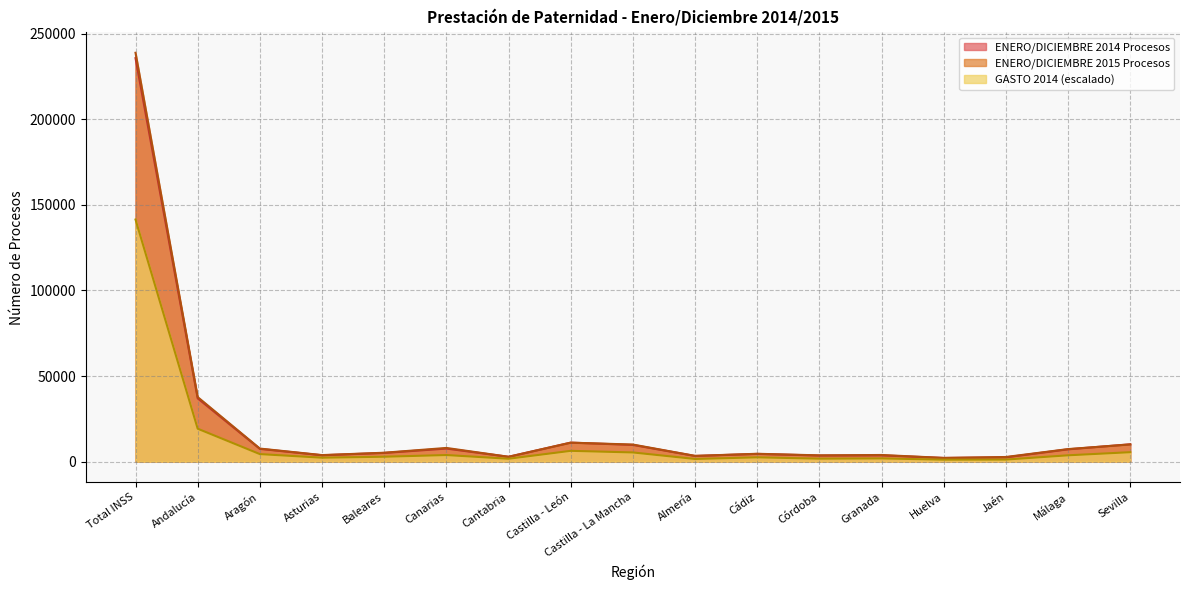

What is the spread (max minus min) of values at Total INSS?

97399.2